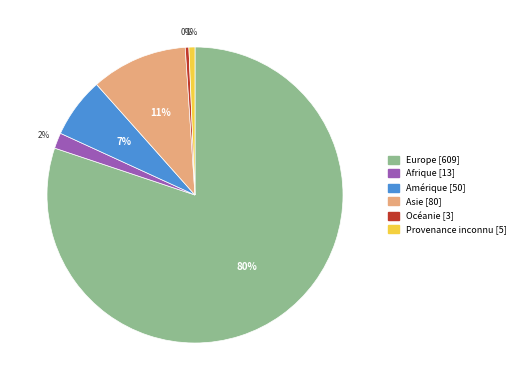

To the nearest percent, what percentage of the pie is Afrique?

2%